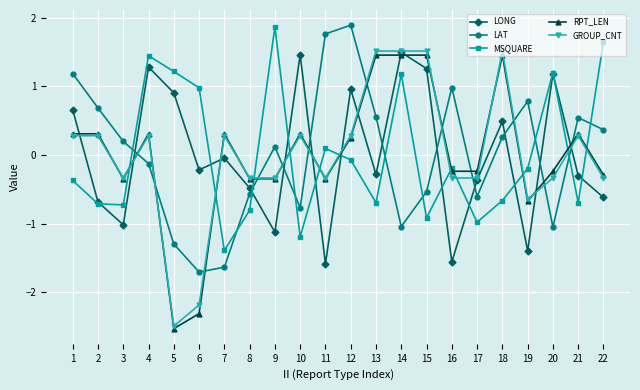

True or false: LAT and MSQUARE cross at least once.

True